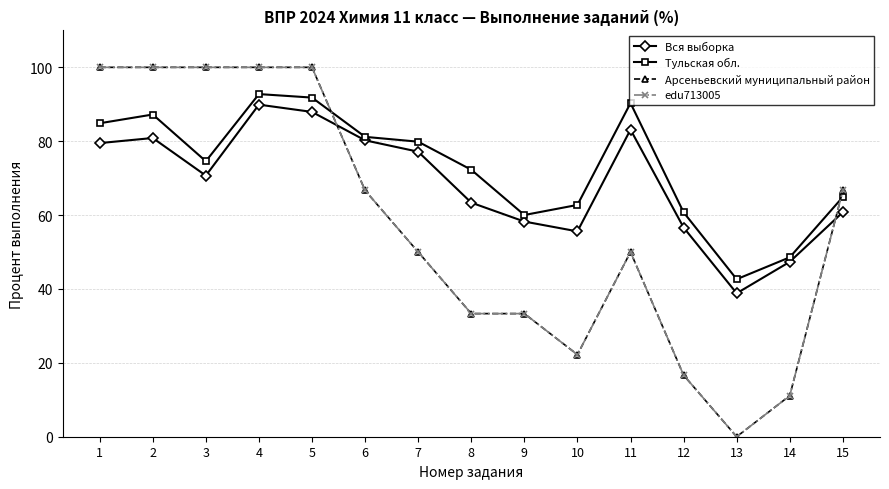

What is the average value of the Вся выборка series?

68.7